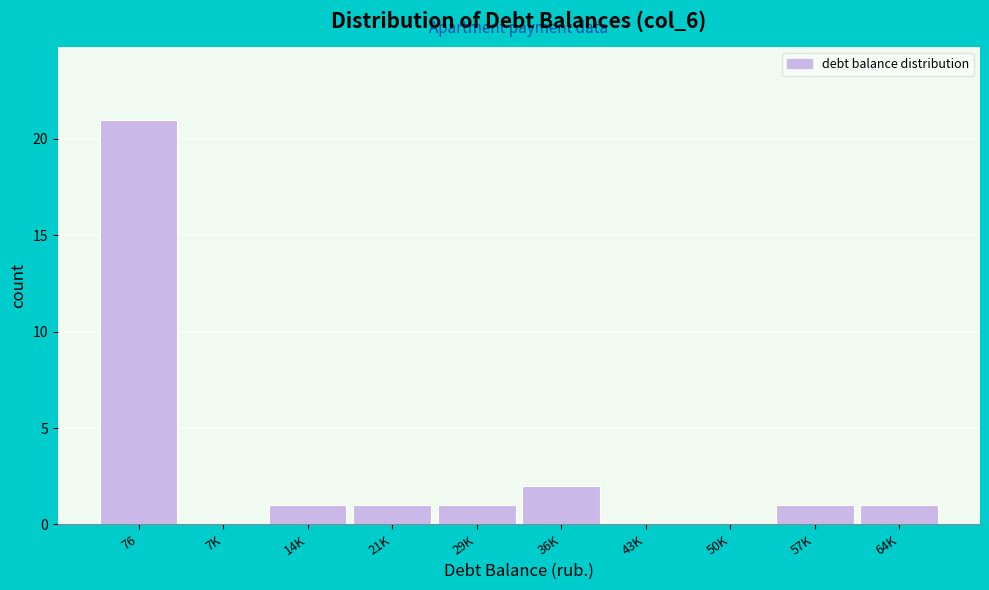

Reading left to right, extract all data points from this chart.

76=21	7K=0	14K=1	21K=1	29K=1	36K=2	43K=0	50K=0	57K=1	64K=1